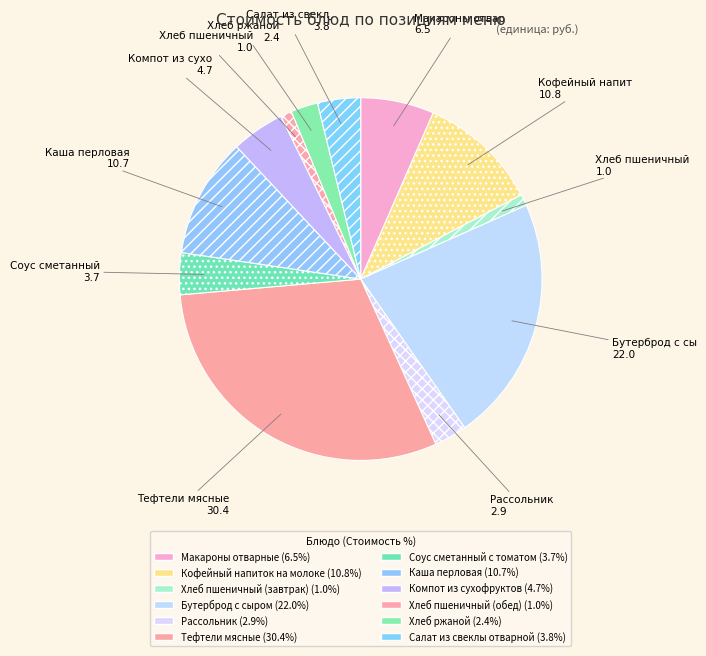

To the nearest percent, what is the difference between the largest and smallest slice percentages?

29%